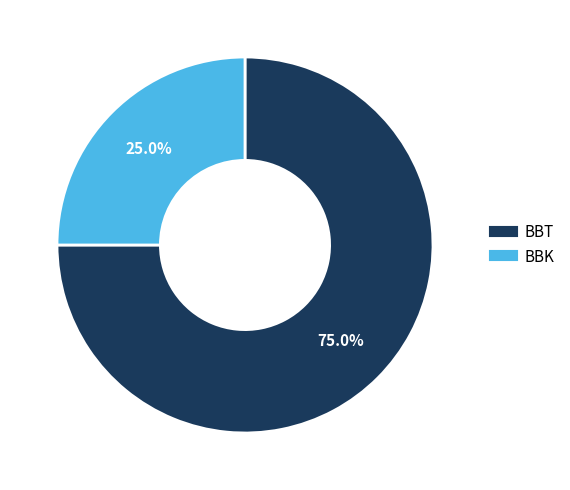

Which has a higher value, BBK or BBT?

BBT